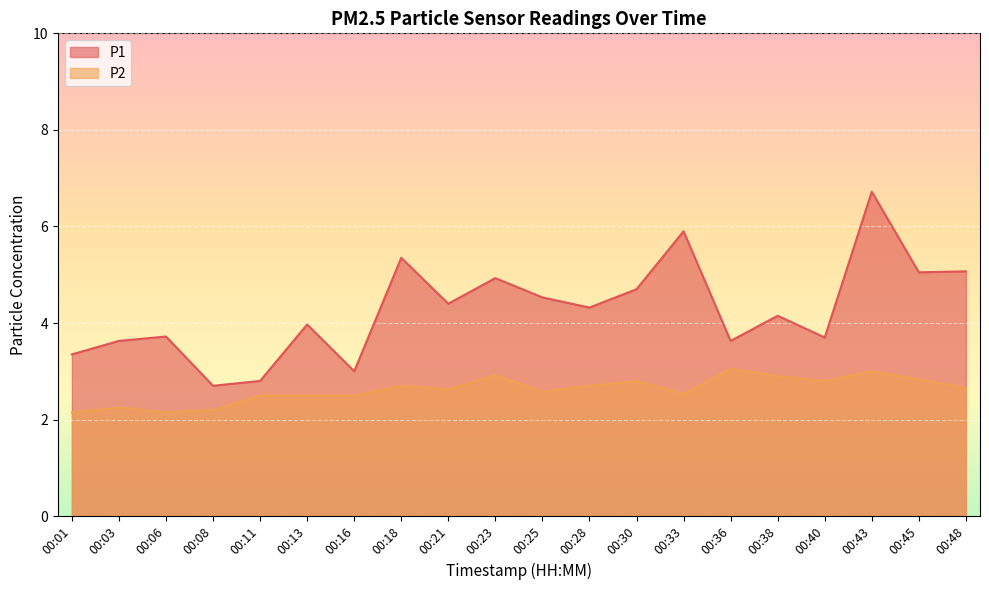

What are all the series names shown in the legend?

P1, P2